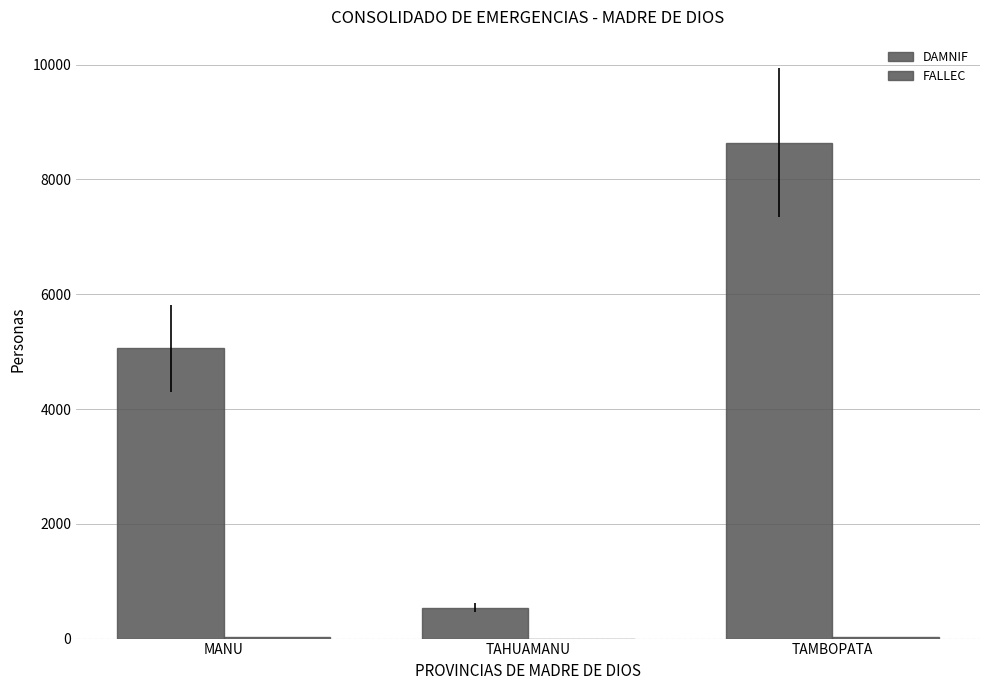

How many data points does each series have?

3